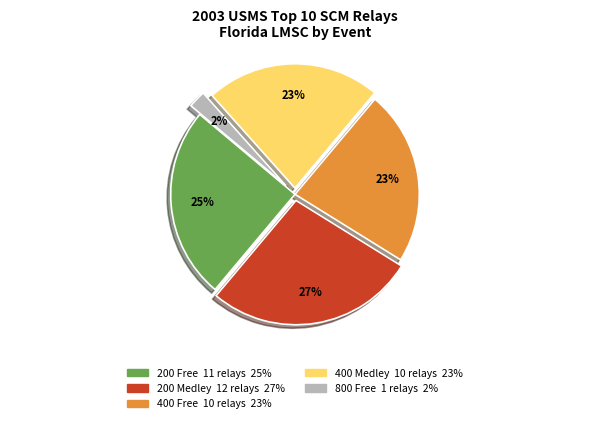

To the nearest percent, what portion does 400 Medley represent?

23%